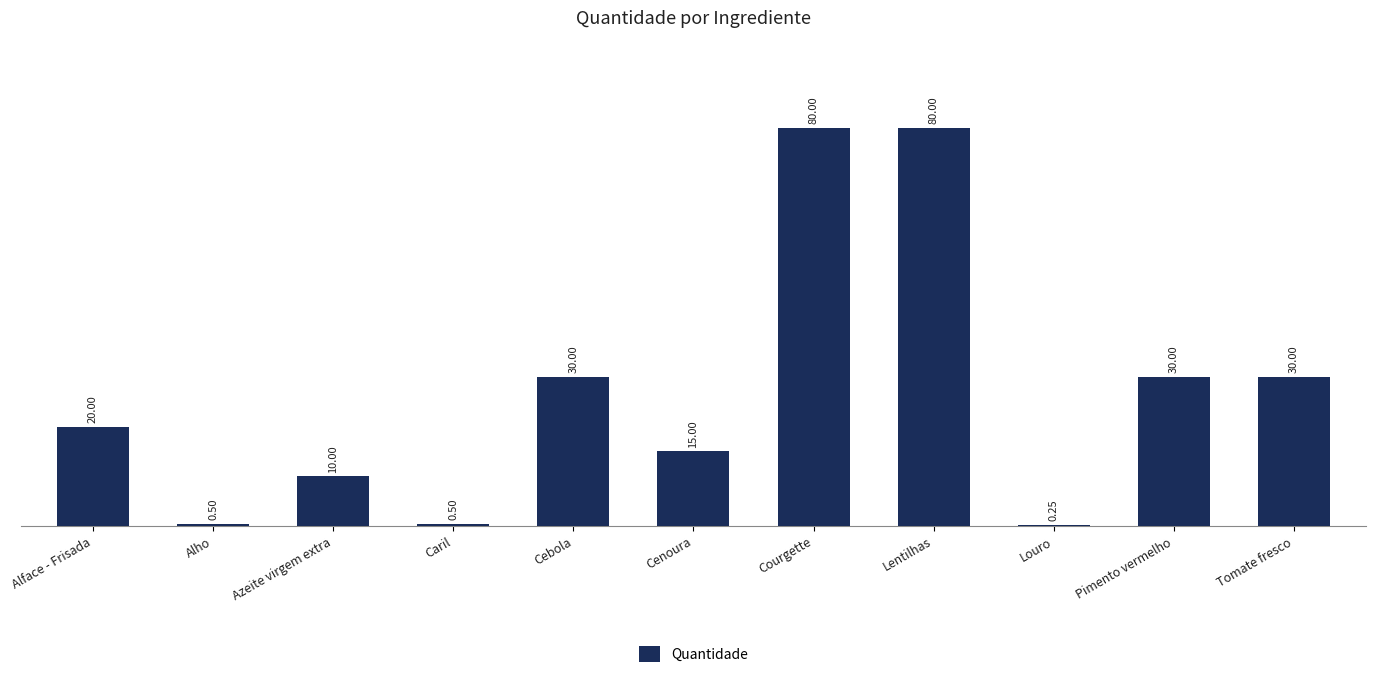

The value at Cebola is 39.9. True or false?

False